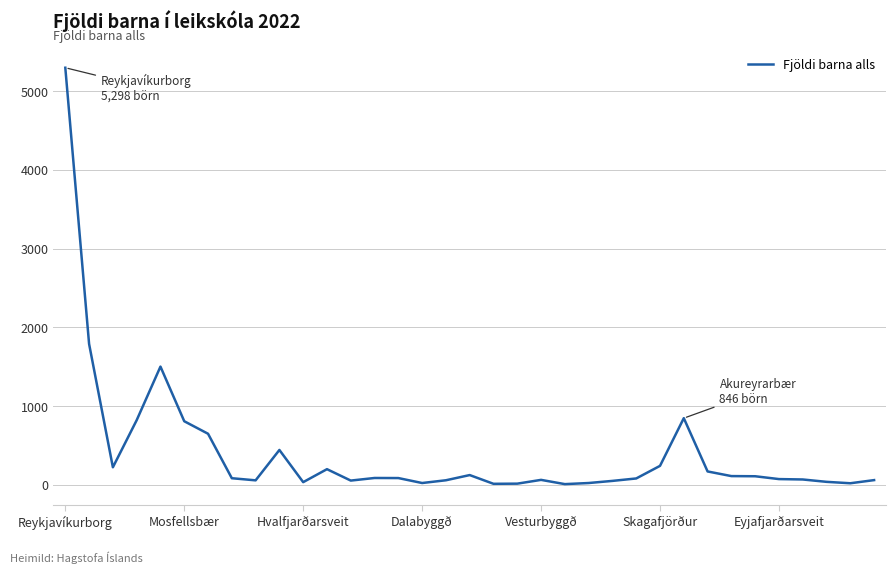

What is the difference between the maximum and minimum values?

5290